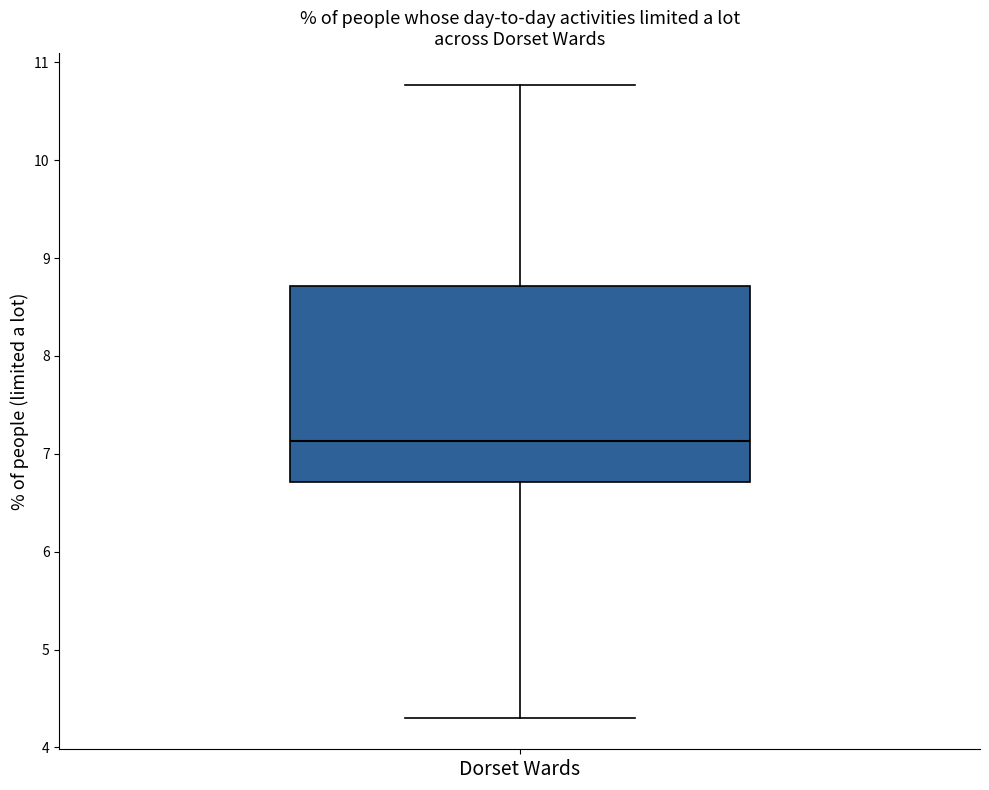

Where does the lower whisker of the box for Dorset Wards end on the y-axis? The values are not printed on the chart, so give them approximately, as read against the axis.

4.3